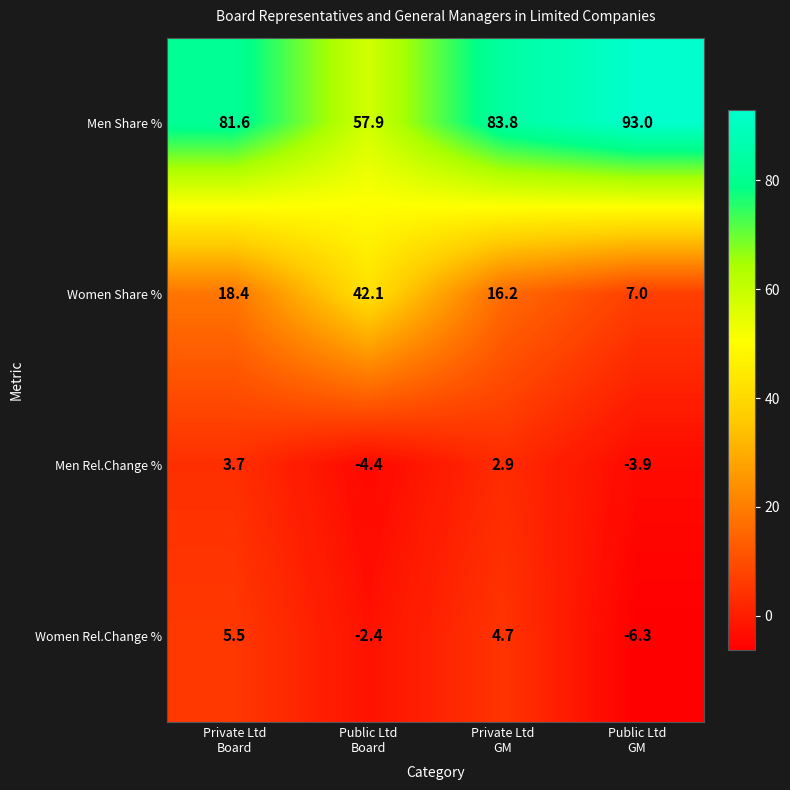

Reading right to left, list all the values displayed in this chart.

Men Share %: 93.0	83.8	57.9	81.6
Women Share %: 7.0	16.2	42.1	18.4
Men Rel.Change %: -3.9	2.9	-4.4	3.7
Women Rel.Change %: -6.3	4.7	-2.4	5.5